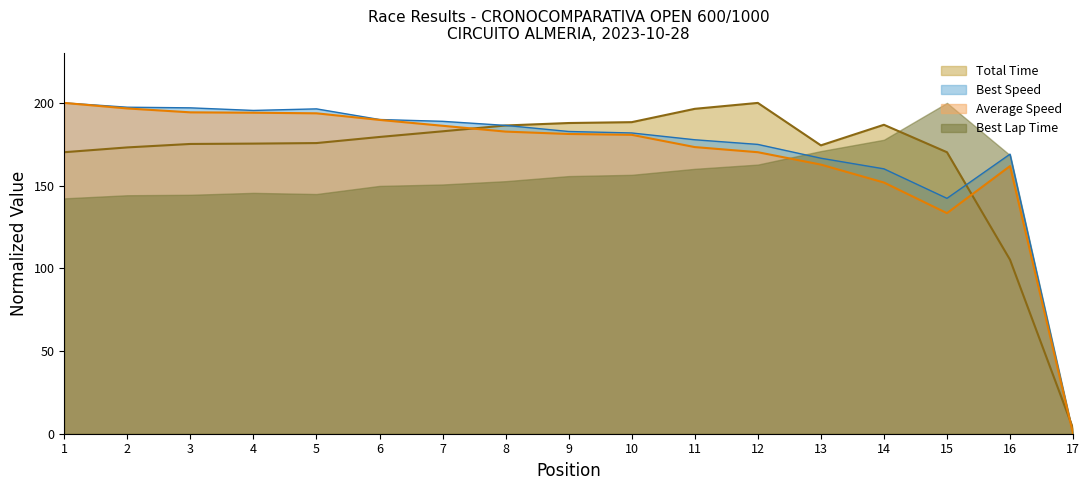

Does the chart have visible grid lines?

No